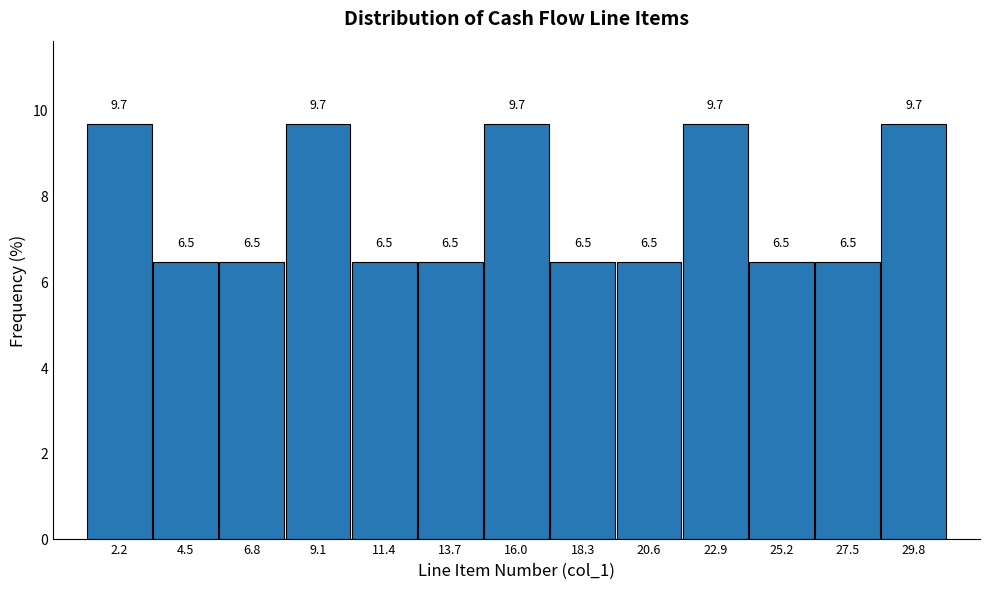

How tall is the bar that spans 15.0 to 17.0 on the x-axis? The bar edges are not printed on the chart, so give them approximately, as read against the axis.

9.7